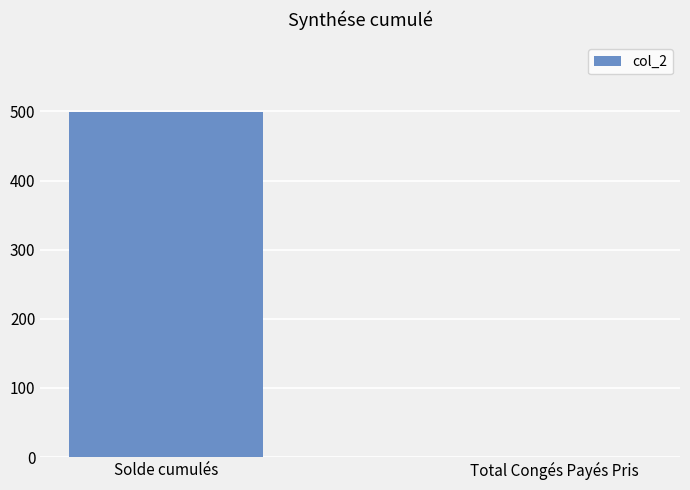

Between Total Congés Payés Pris and Solde cumulés, which is larger?

Solde cumulés